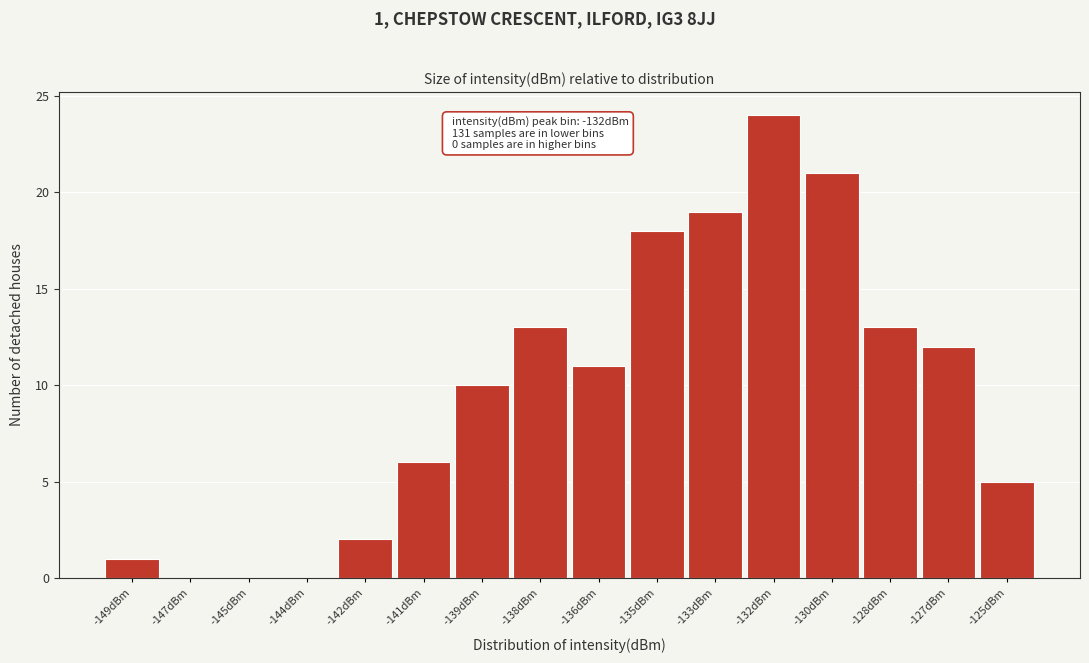

Reading left to right, list all the values displayed in this chart.

-149dBm=1	-147dBm=0	-145dBm=0	-144dBm=0	-142dBm=2	-141dBm=6	-139dBm=10	-138dBm=13	-136dBm=11	-135dBm=18	-133dBm=19	-132dBm=24	-130dBm=21	-128dBm=13	-127dBm=12	-125dBm=5